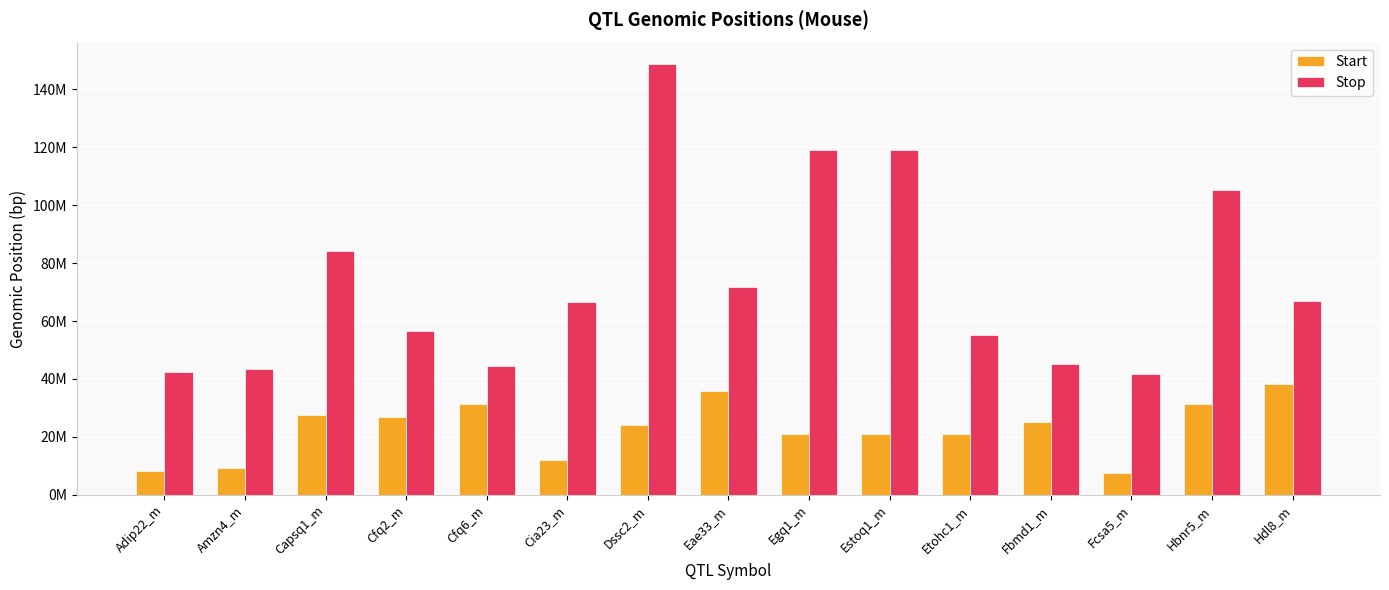

List the series in order of their overall mean, highest first.

Stop, Start